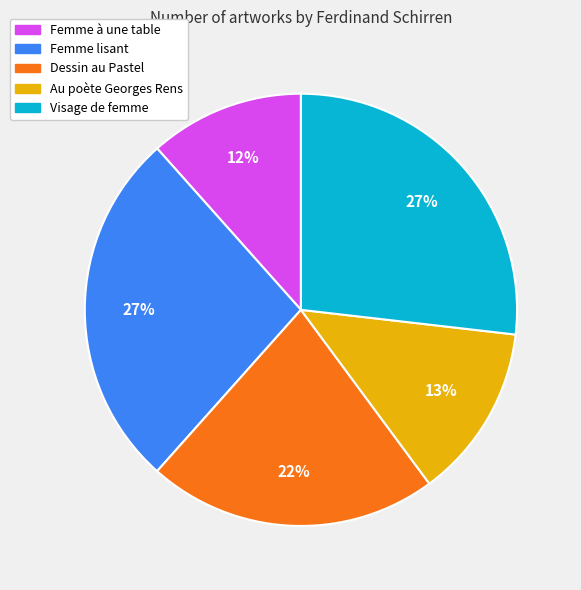

To the nearest percent, what portion does Dessin au Pastel represent?

22%